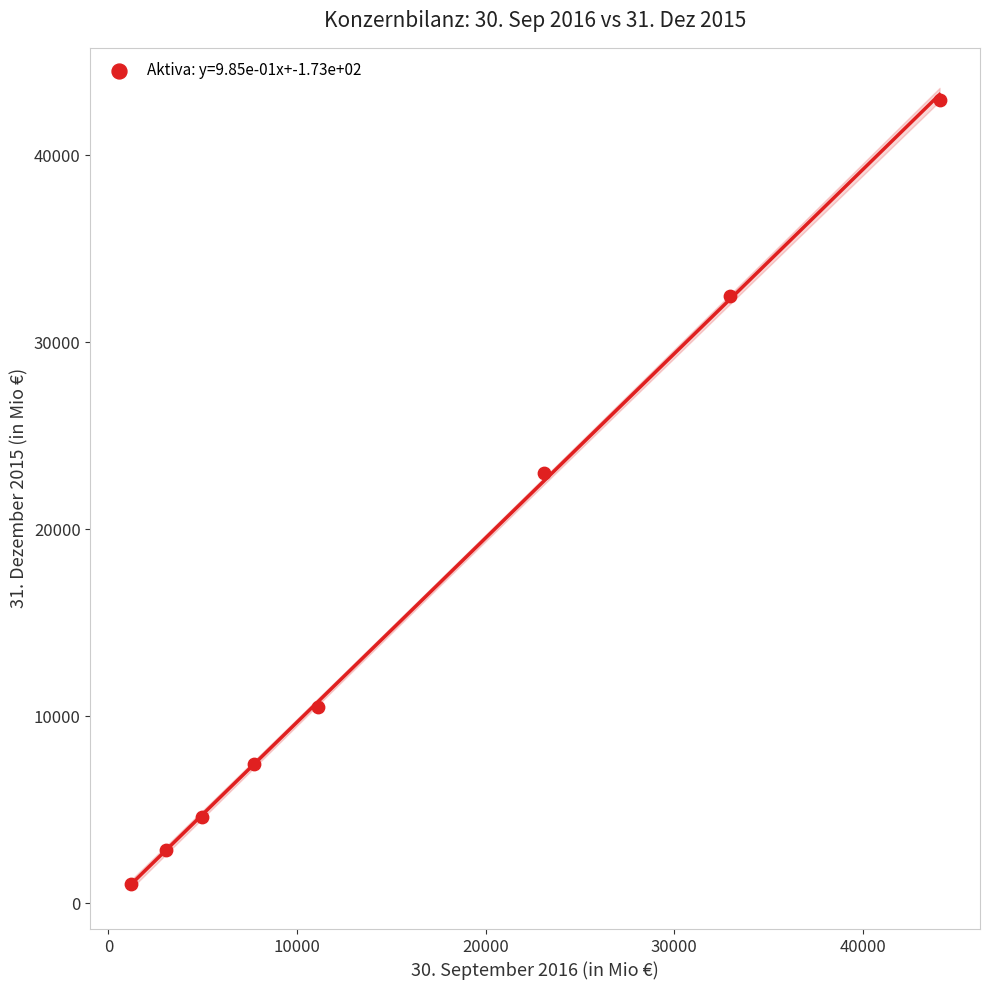

What Y value in the scatter plot is closest to 22001?

23033